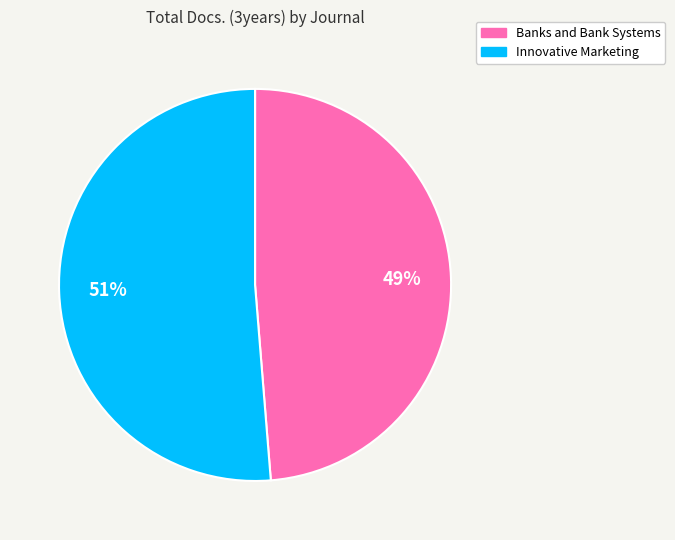

Which has a higher value, Innovative Marketing or Banks and Bank Systems?

Innovative Marketing